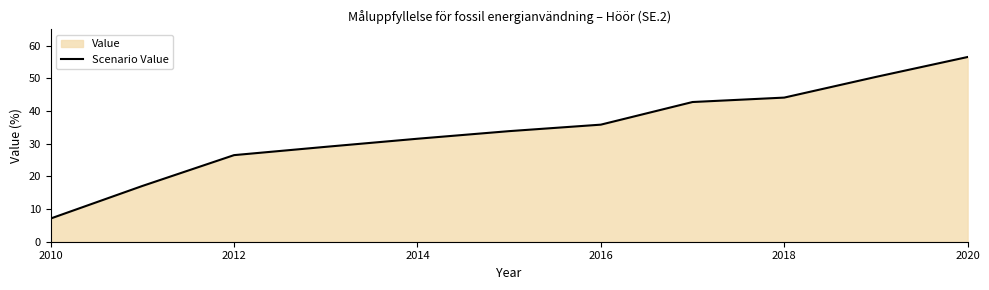

True or false: the data shows 44.1 at 2018.

True